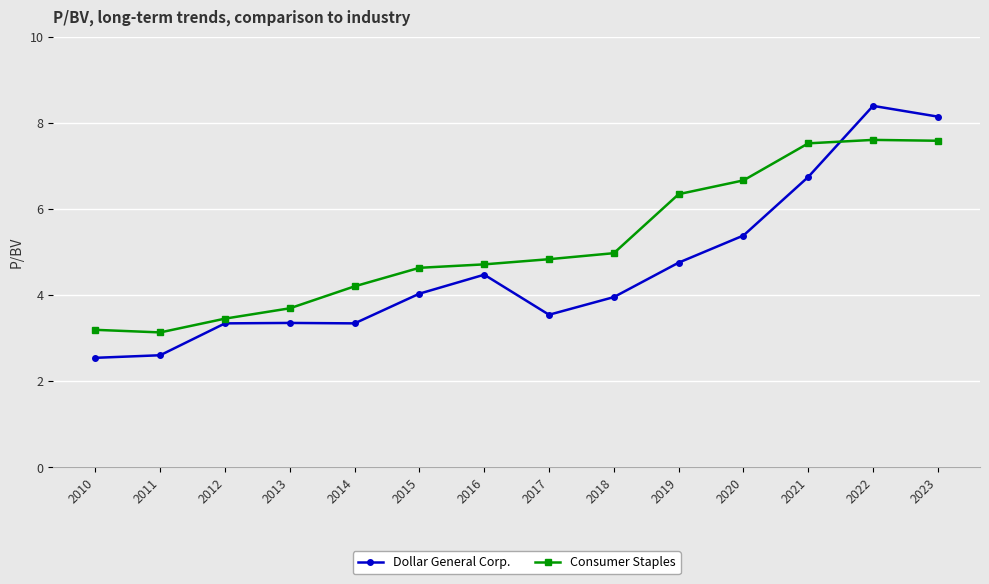

The value of Consumer Staples at 2021 is 13.3. True or false?

False